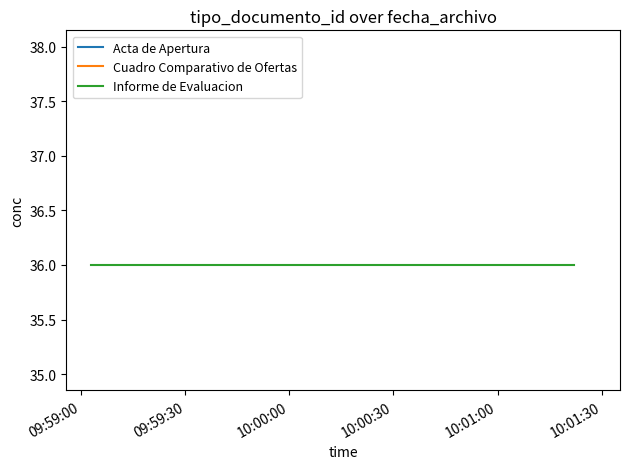

Where is the data nearest to the value 36?

2022-07-28 10:01:22